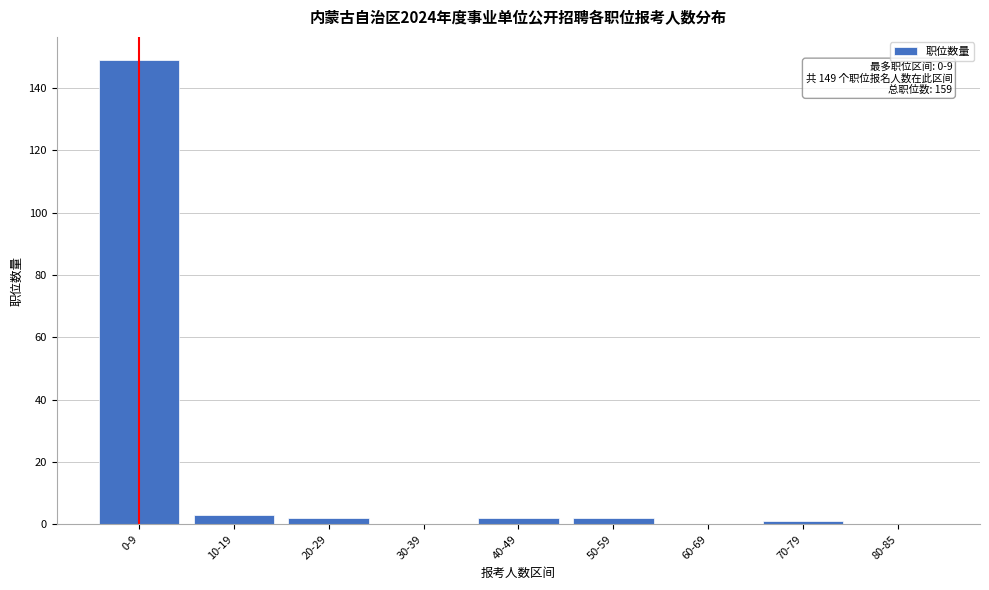

Reading left to right, transcribe all the data shown in this chart.

0-9=149	10-19=3	20-29=2	30-39=0	40-49=2	50-59=2	60-69=0	70-79=1	80-85=0